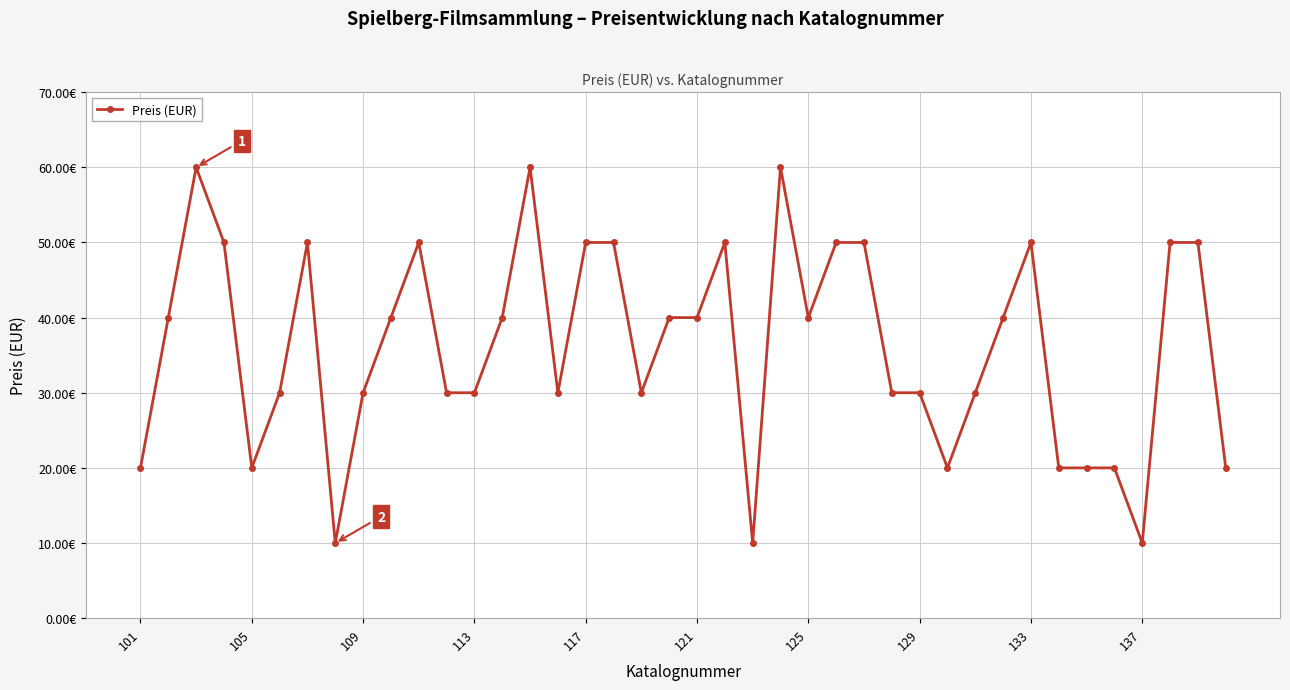

Does the chart have visible grid lines?

Yes